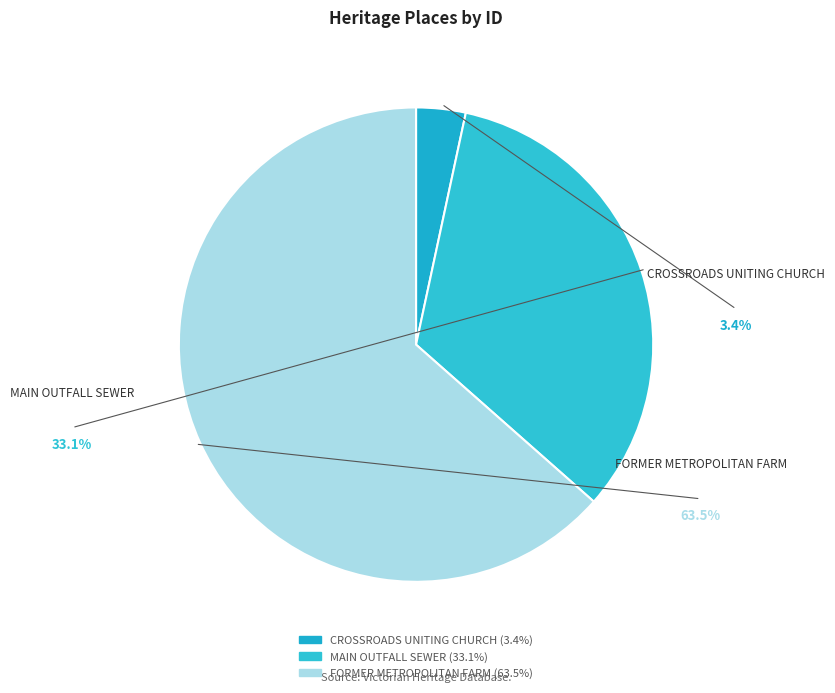

The MAIN OUTFALL SEWER slice represents 33% of the pie. True or false?

True